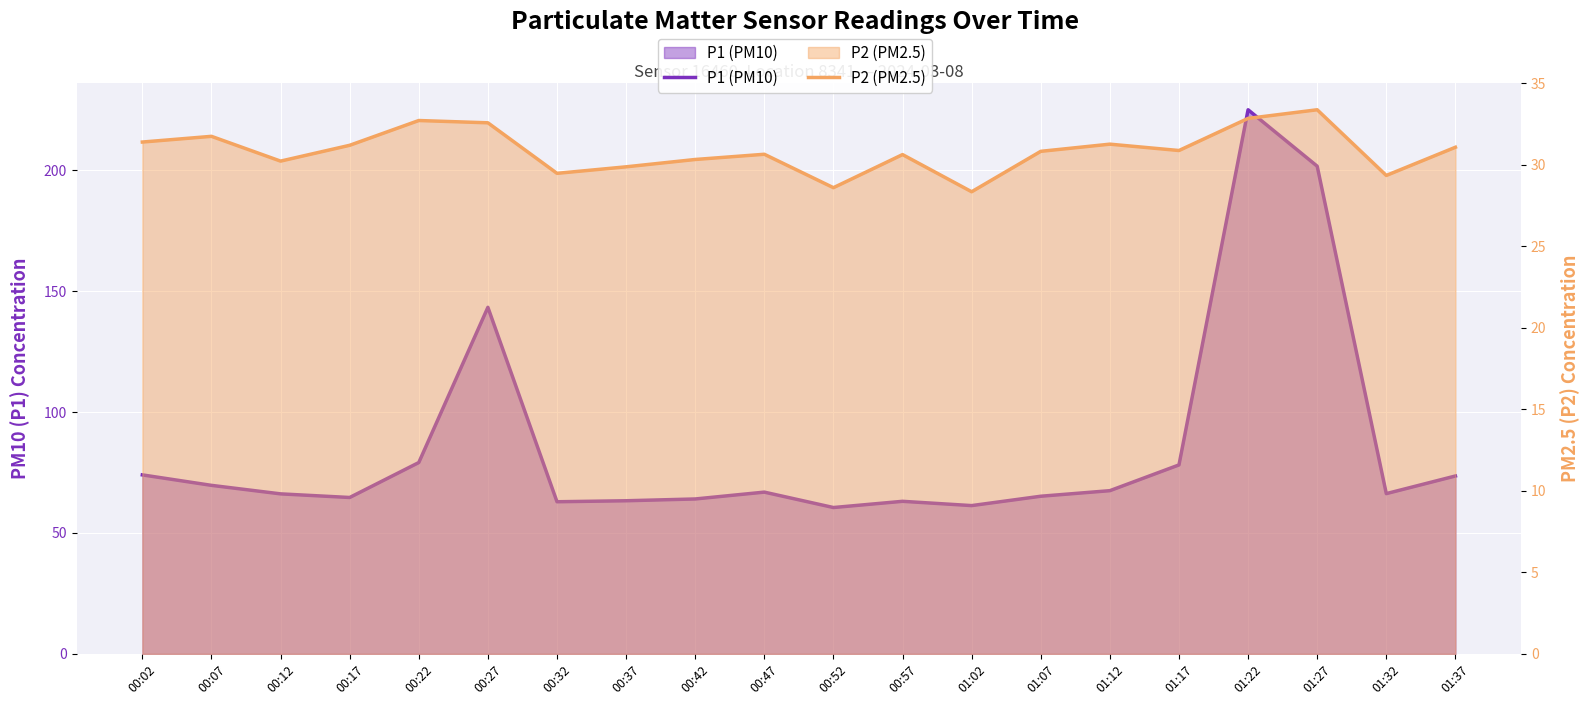

What is the value of the P1 (PM10) point at the 8th from the left?

63.3